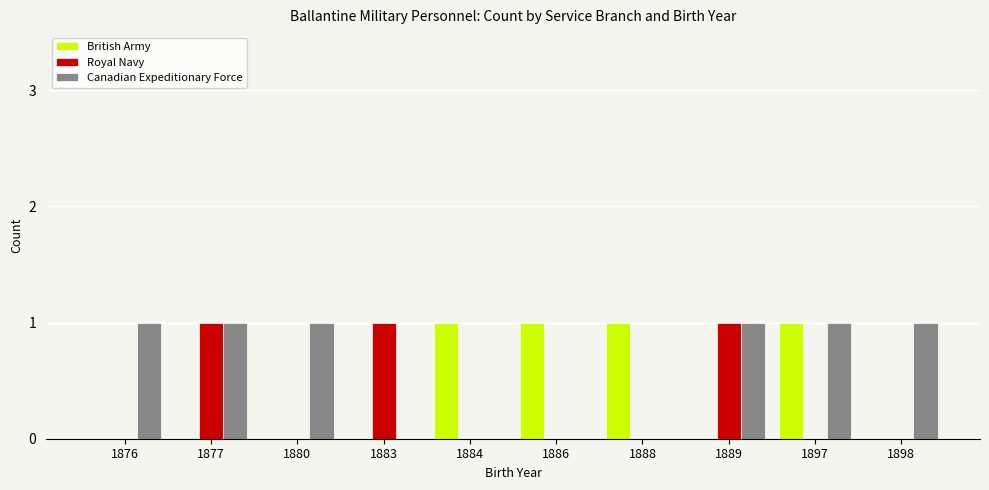

Which series has the largest total across all categories?

Canadian Expeditionary Force